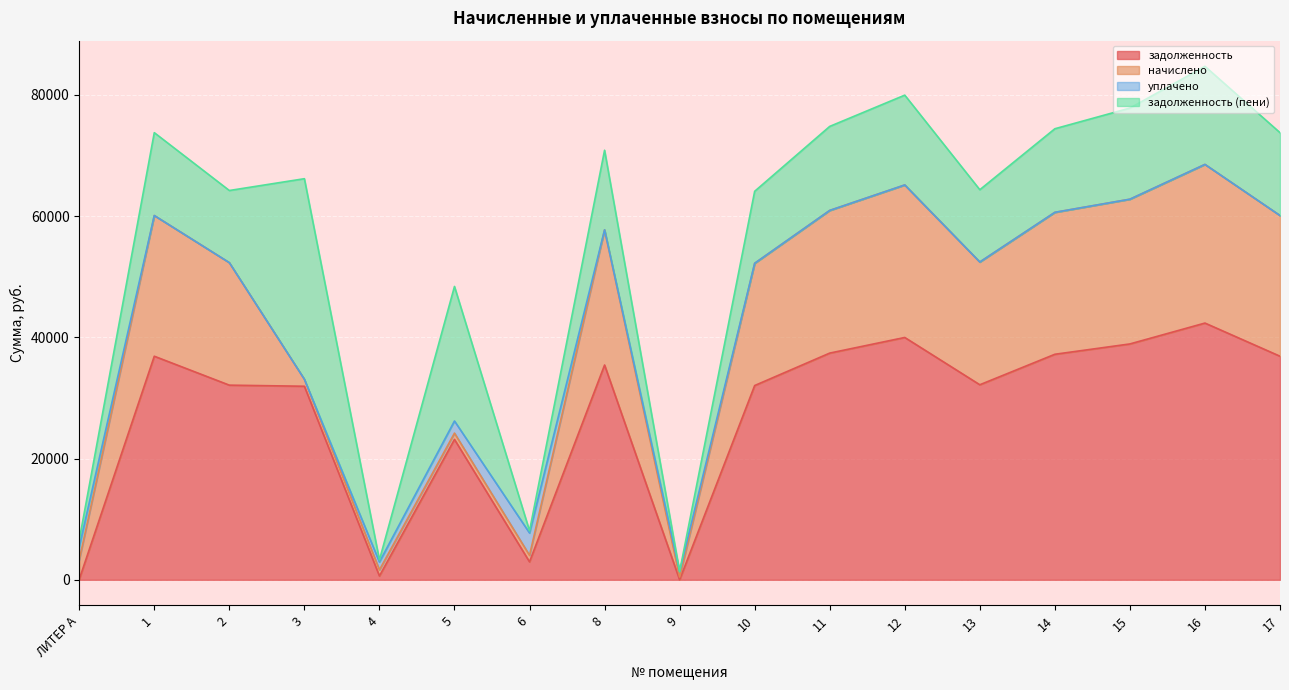

How many categories are shown in the chart?

17